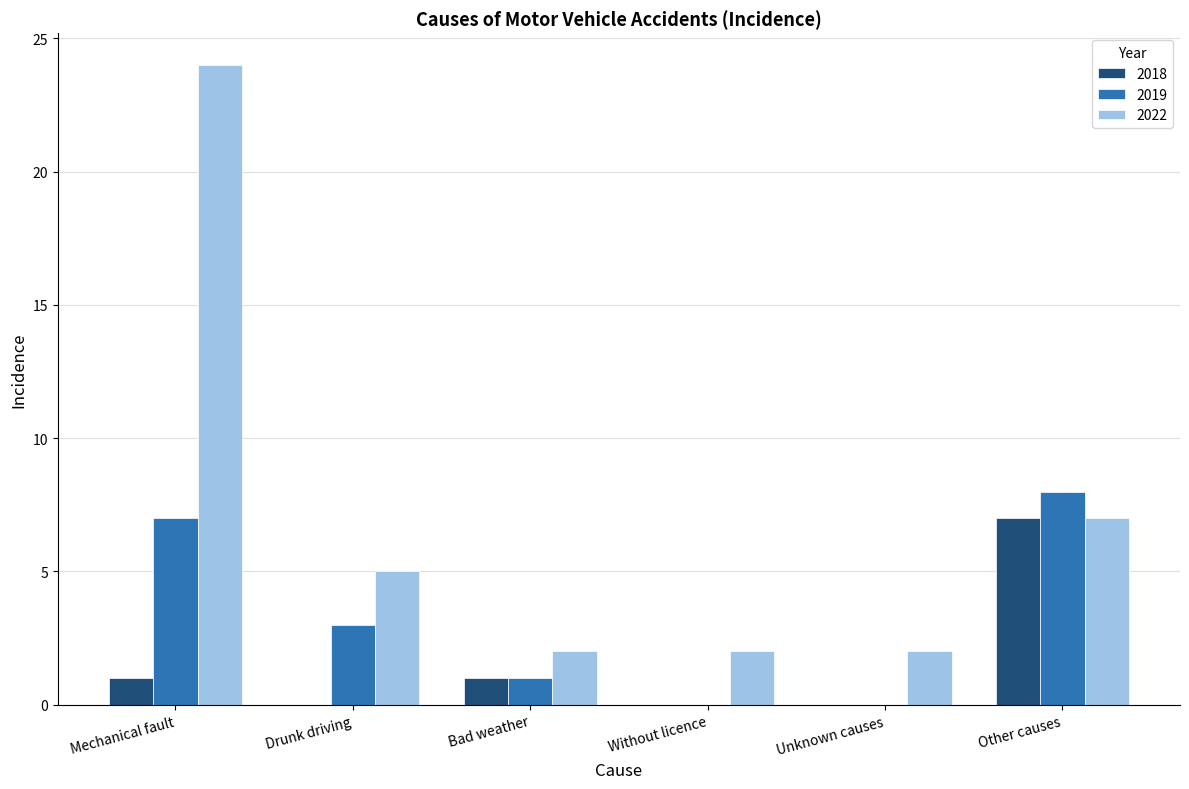

Reading left to right, transcribe all the data shown in this chart.

2018: 1	0	1	0	0	7
2019: 7	3	1	0	0	8
2022: 24	5	2	2	2	7